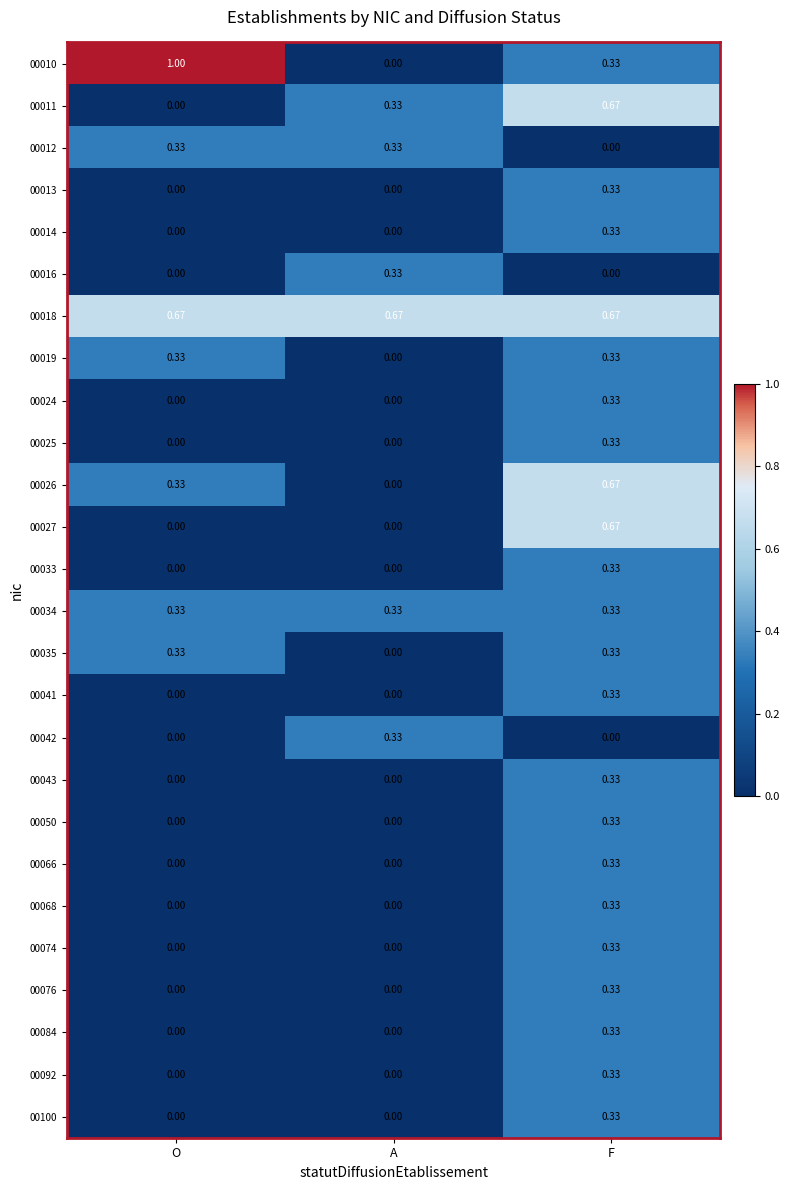

Which category has the highest value across all series?

O